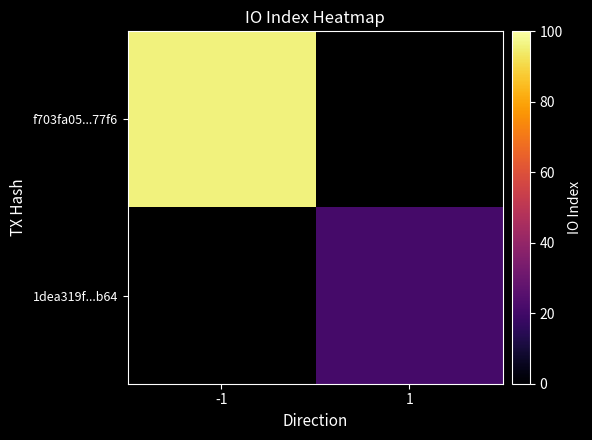

Where is f703fa05...77f6 nearest to the value 96?

-1